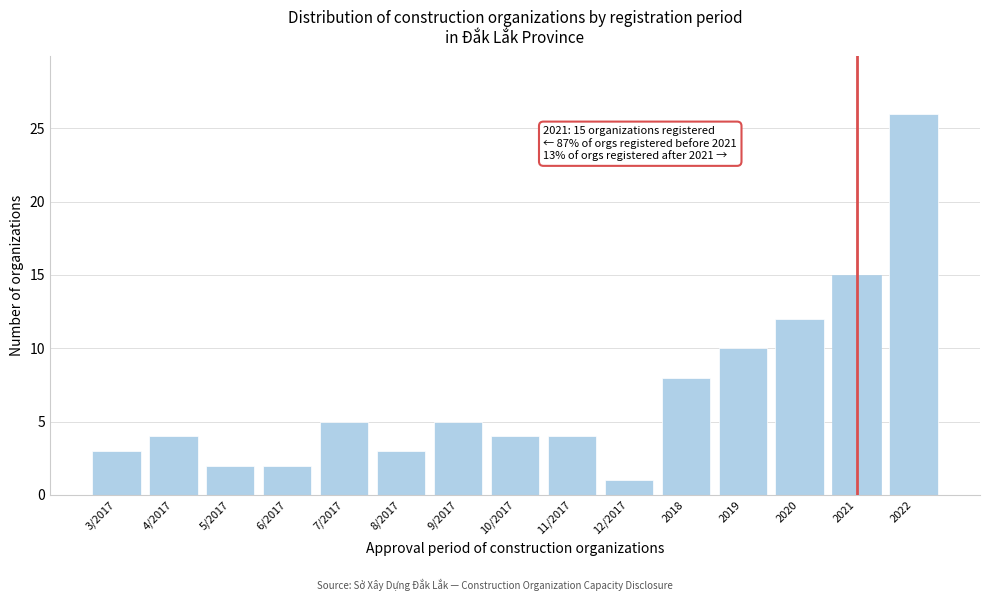

Reading right to left, transcribe all the data shown in this chart.

2022=26	2021=15	2020=12	2019=10	2018=8	12/2017=1	11/2017=4	10/2017=4	9/2017=5	8/2017=3	7/2017=5	6/2017=2	5/2017=2	4/2017=4	3/2017=3